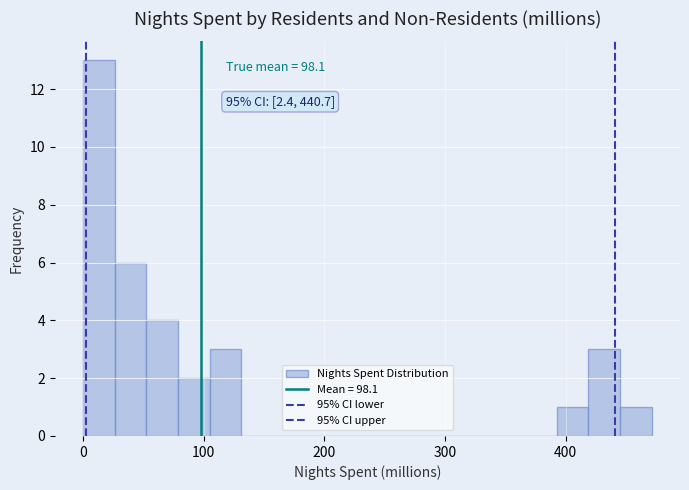

Read against the x-axis, roughly where is the centre of the tallest bar?

10